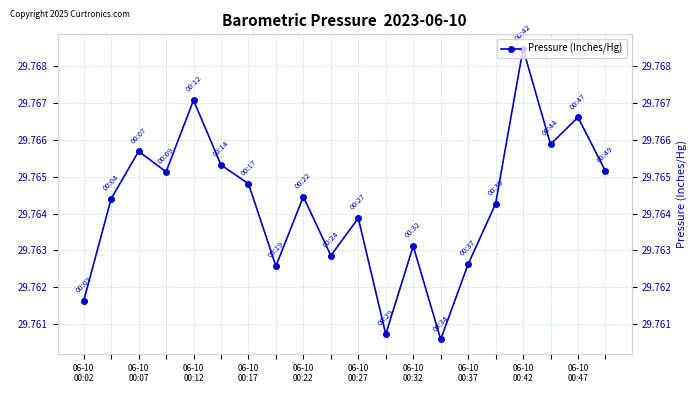

Reading left to right, extract all data points from this chart.

29.8	29.8	29.8	29.8	29.8	29.8	29.8	29.8	29.8	29.8	29.8	29.8	29.8	29.8	29.8	29.8	29.8	29.8	29.8	29.8